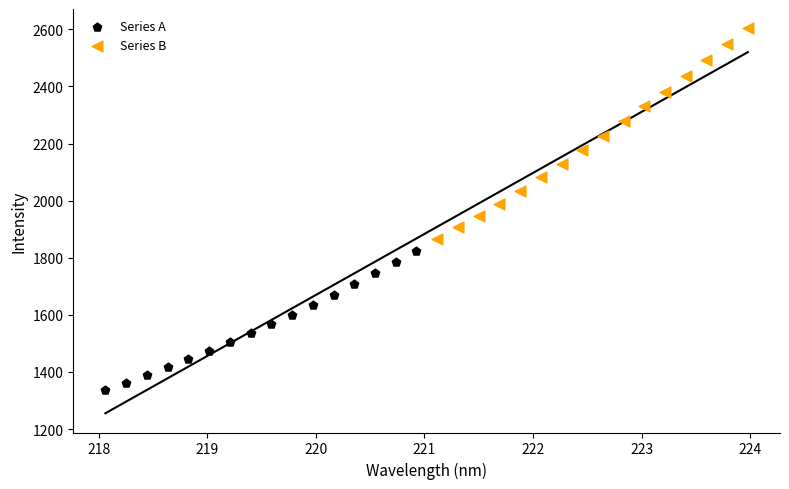

Which series contains the lowest Y value?

Series A